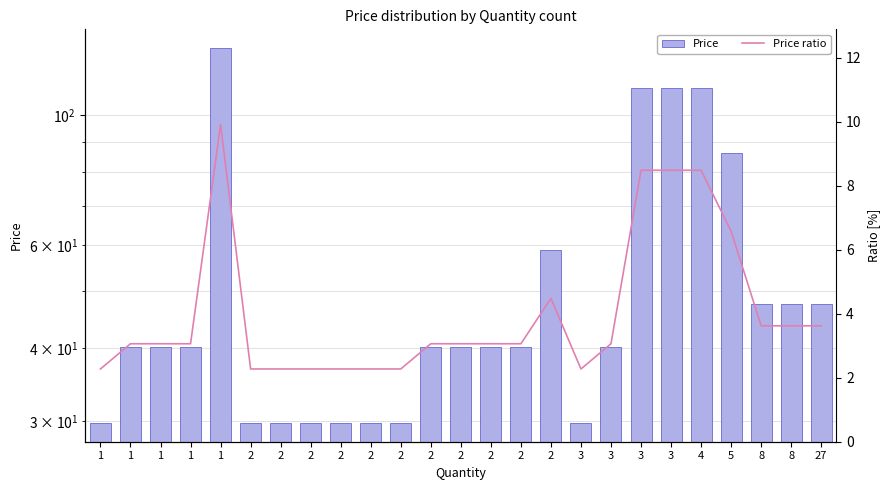

What is the spread (max minus min) of values at 4?

102.8